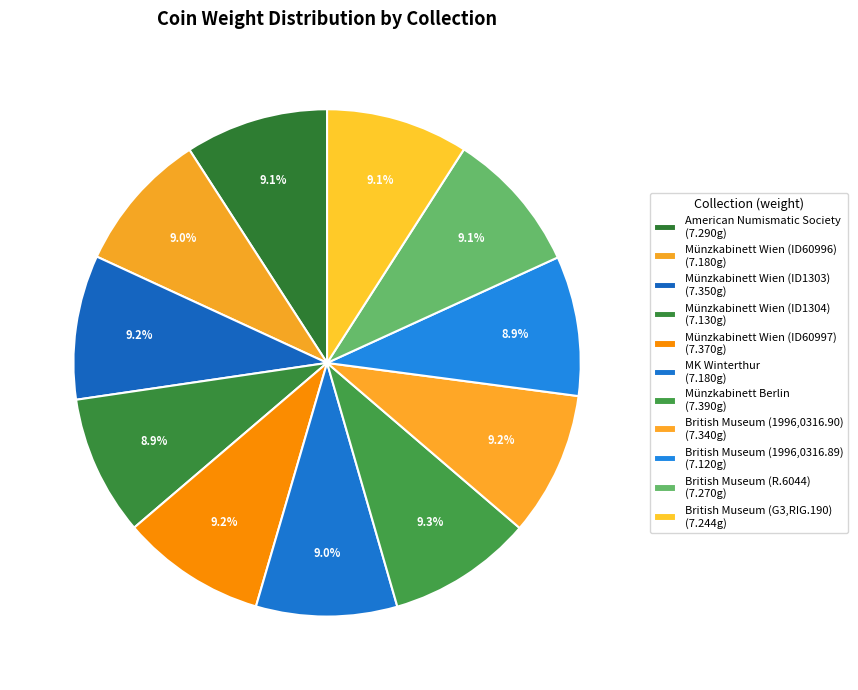

Count the number of slices in the pie.

11